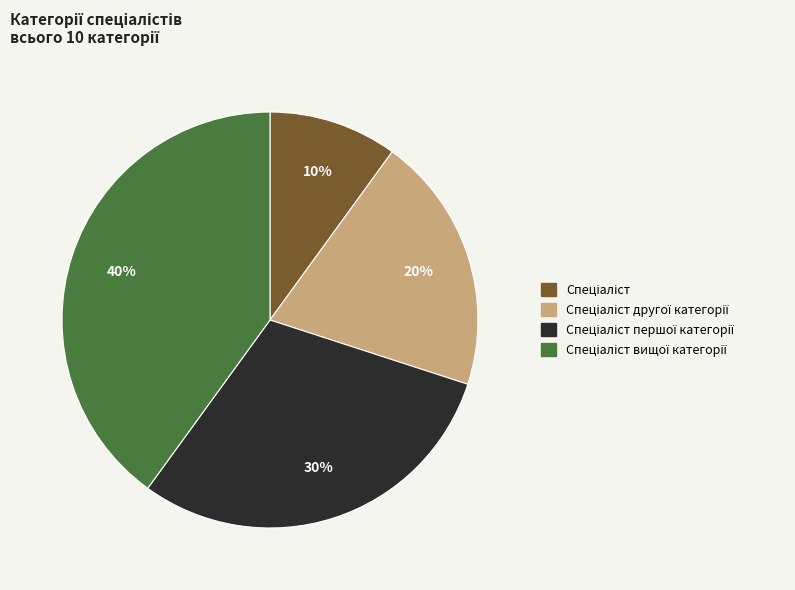

To the nearest percent, what is the difference between the largest and smallest slice percentages?

30%